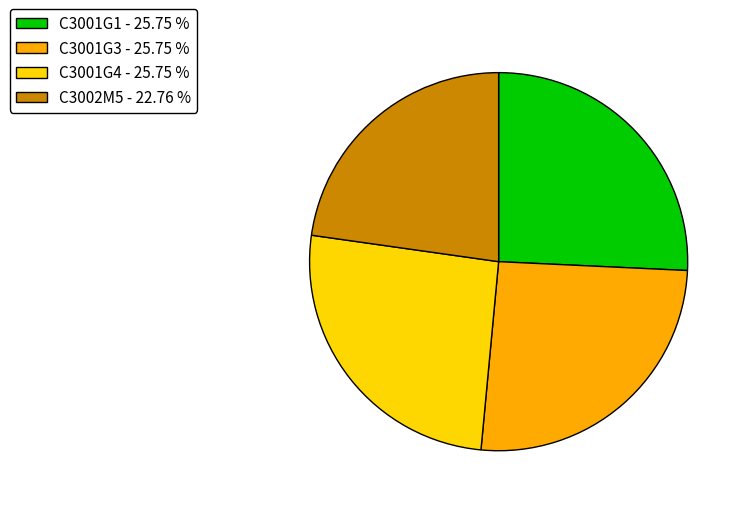

What is the ratio of the value at C3001G3 to the value at C3001G1?

1.0